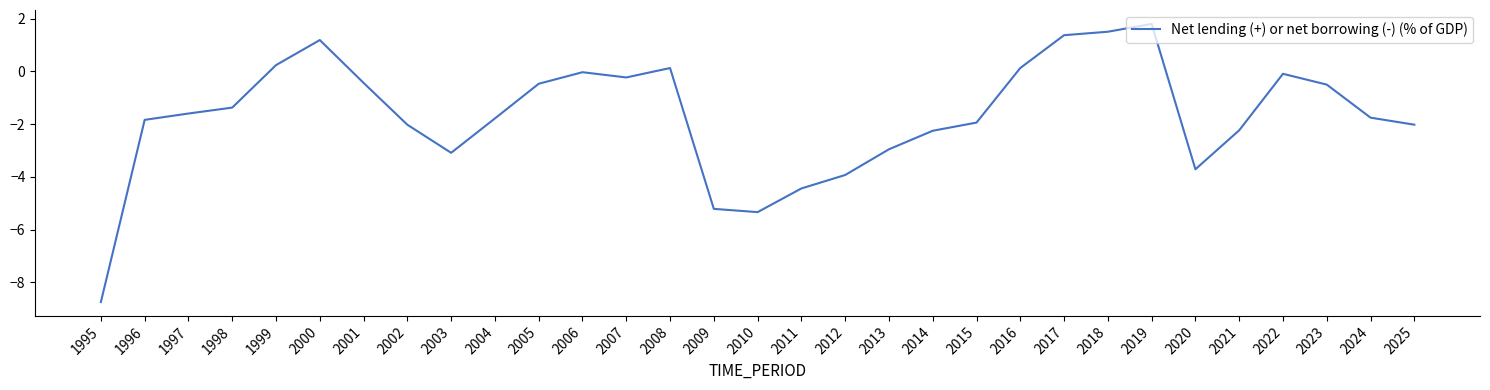

Where does the data first go above -1?

1999